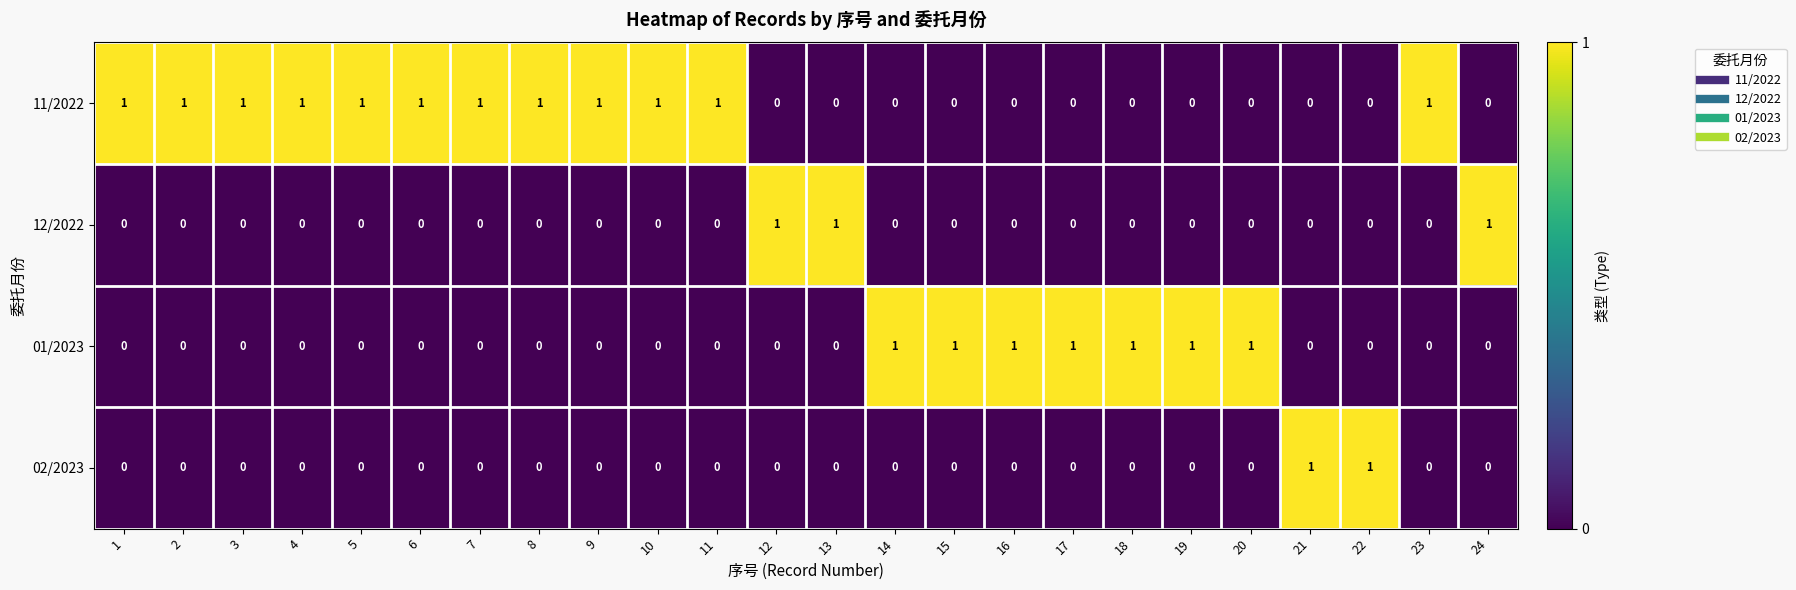

Is the value of 11/2022 at 5 greater than the value of 12/2022 at 16?

Yes